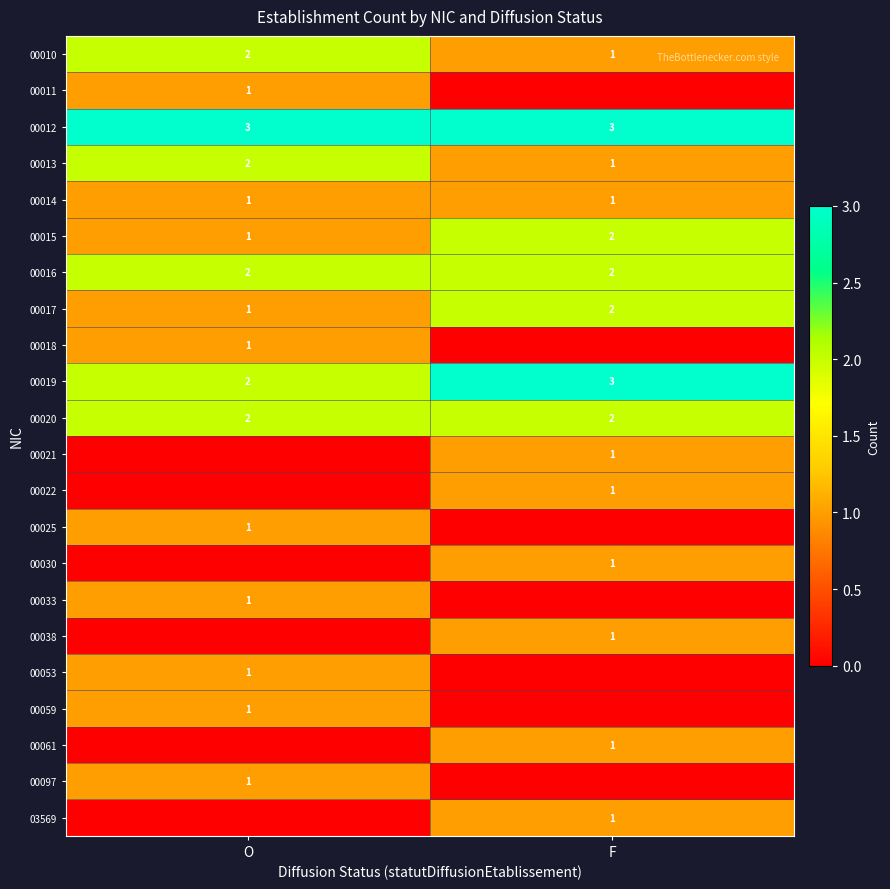

Is it true that 00020 equals 3 at F?

False